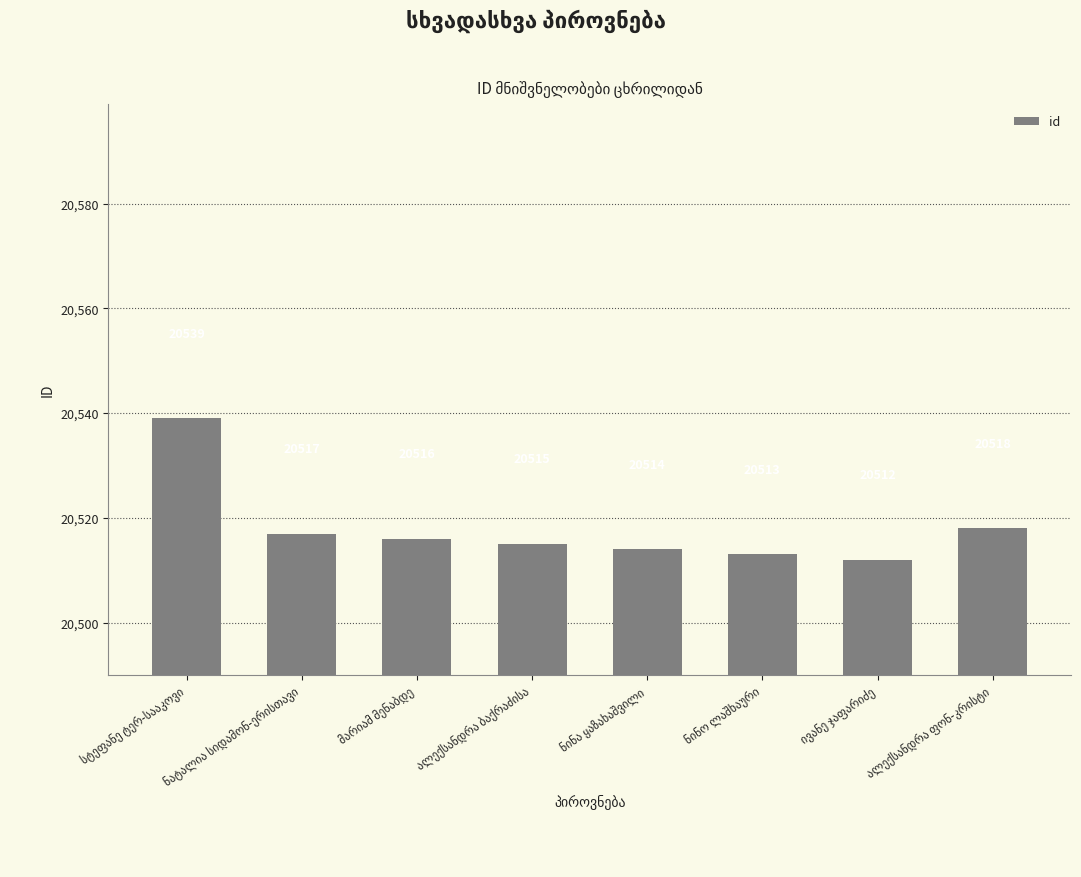

How many categories are shown in the chart?

8